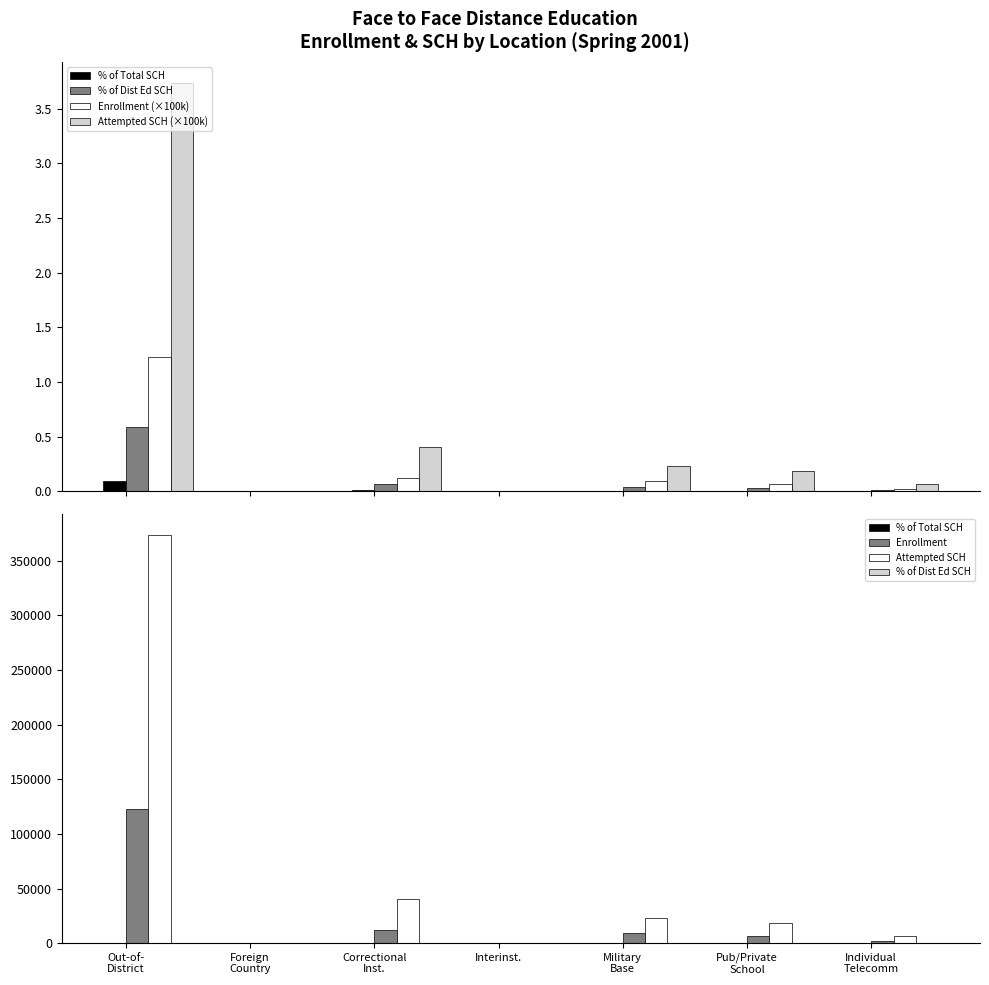

Rank the categories by Attempted SCH value from highest to lowest.

Out-of-
District, Correctional
Inst., Military
Base, Pub/Private
School, Individual
Telecomm, Foreign
Country, Interinst.